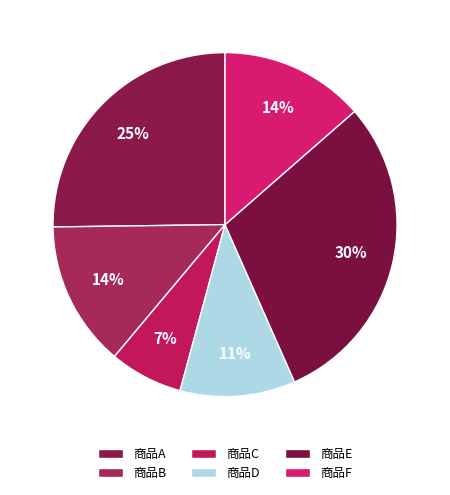

Does any single category account for the majority?

No